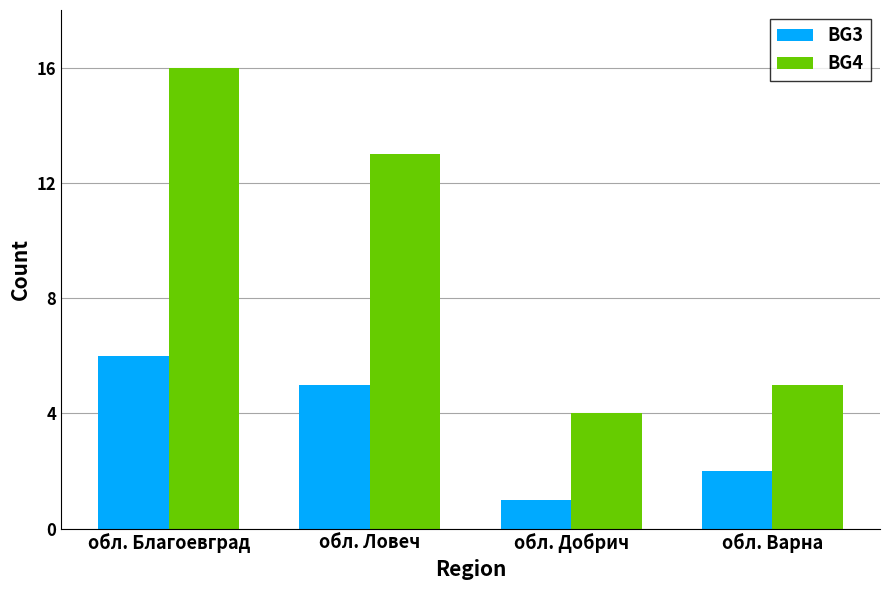

What is the value of the BG3 bar at the 1st from the left?

6